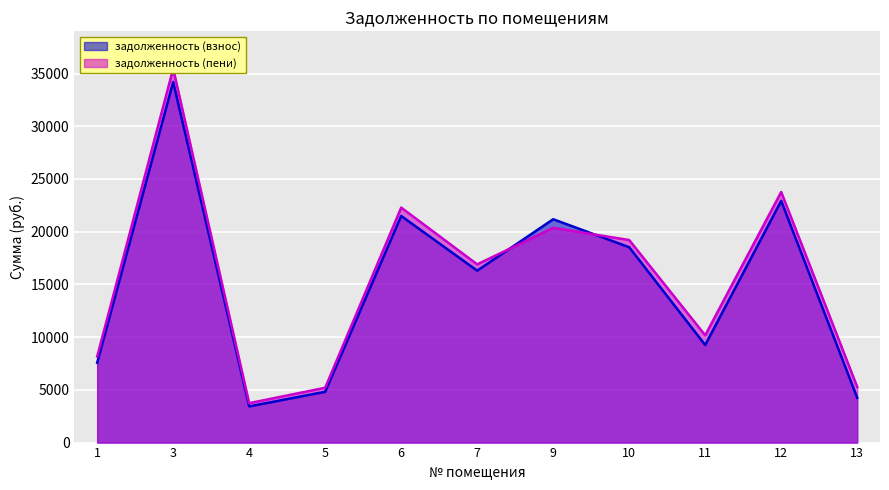

Reading left to right, extract all data points from this chart.

задолженность (взнос): 7571.9	34197.9	3433.1	4818.3	21492.8	16305.0	21183.6	18528.3	9256.2	22922.1	4254.1
задолженность (пени): 8162.8	35457.6	3737.2	5202.4	22284.5	16905.6	20361.4	19210.8	10174.7	23766.5	5283.6